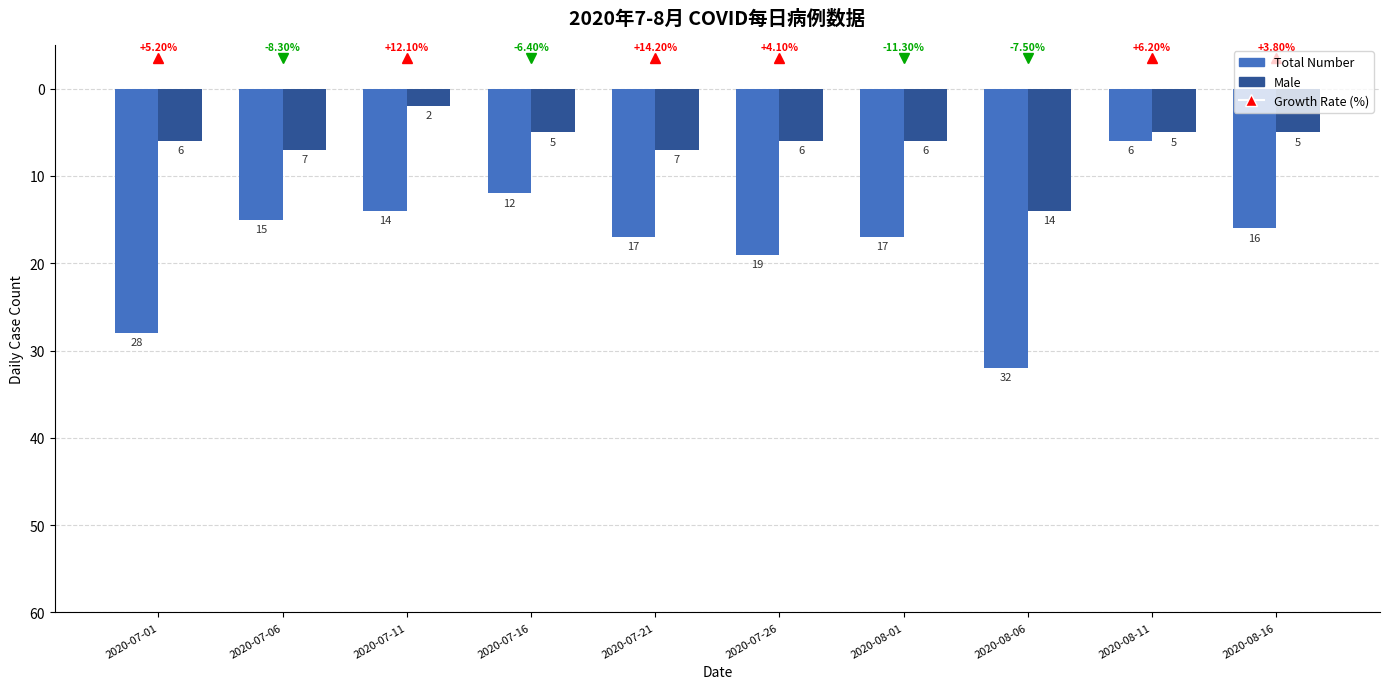

At how many categories does at least one series exceed 31?

1